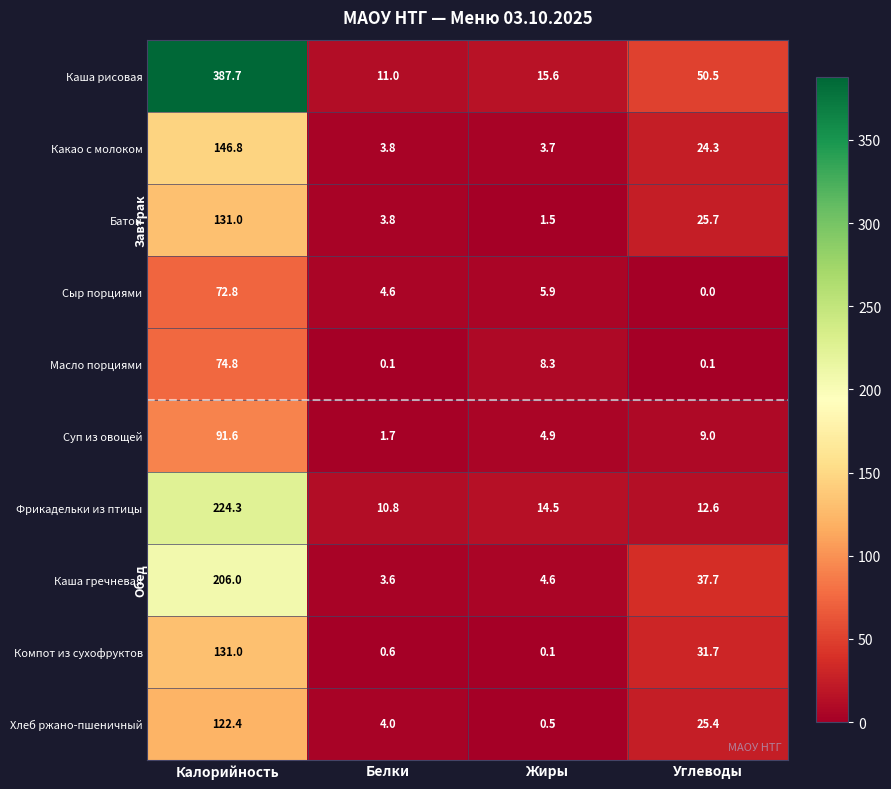

At which label does Каша рисовая reach its minimum?

Белки